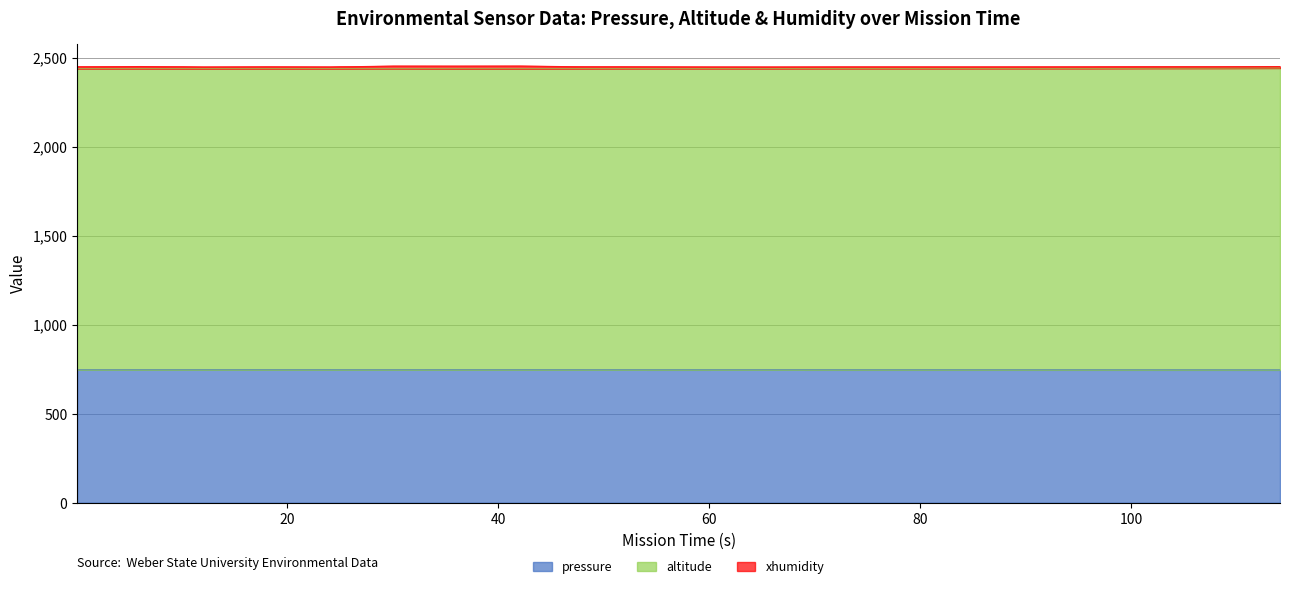

What is the label of the 2nd point from the right?

108.1